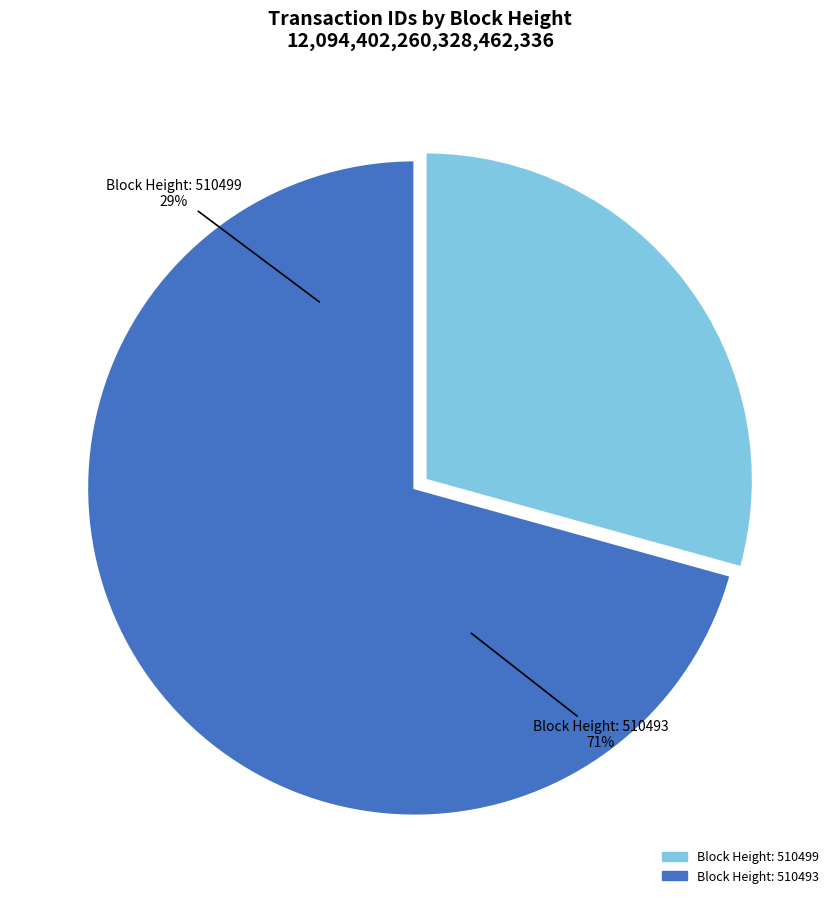

What is the change in value from 510499 to 510493?

+5006683284075721728